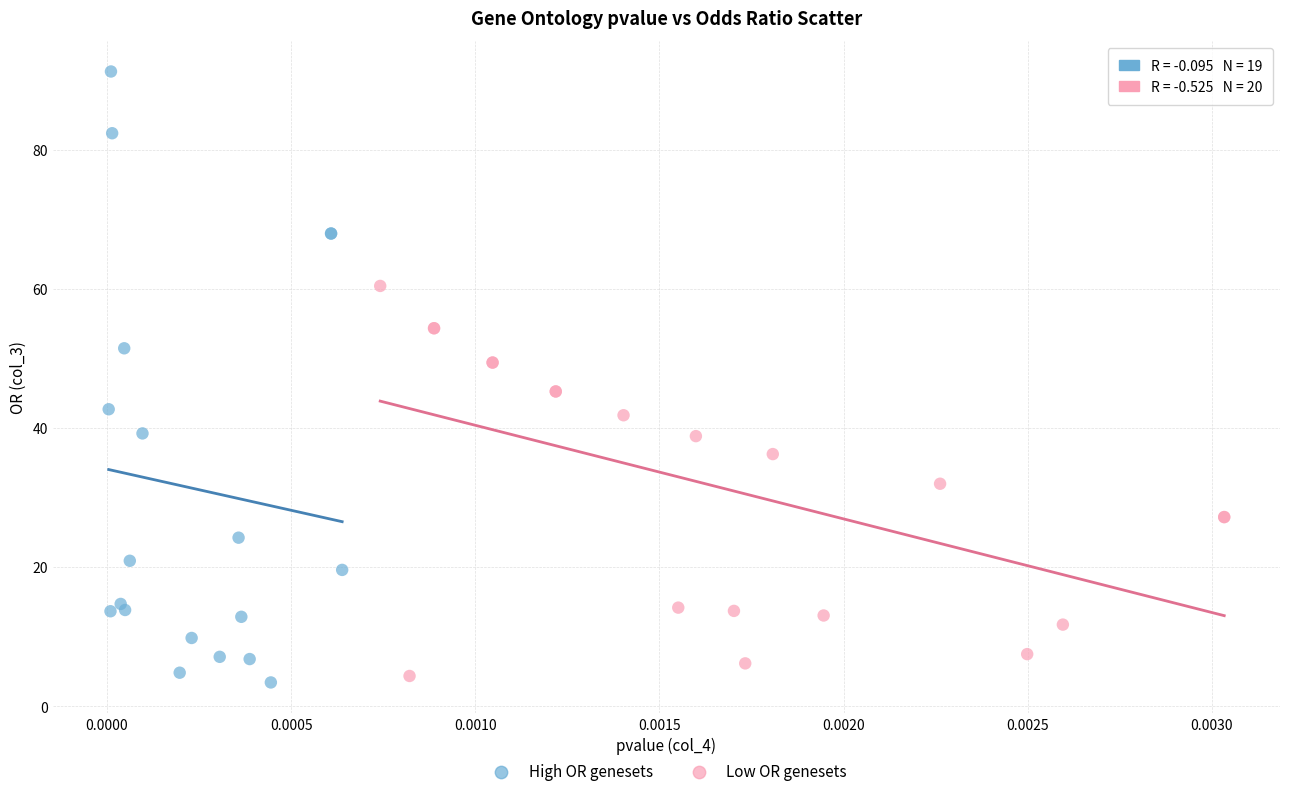

Which series reaches the minimum Y coordinate?

High OR genesets